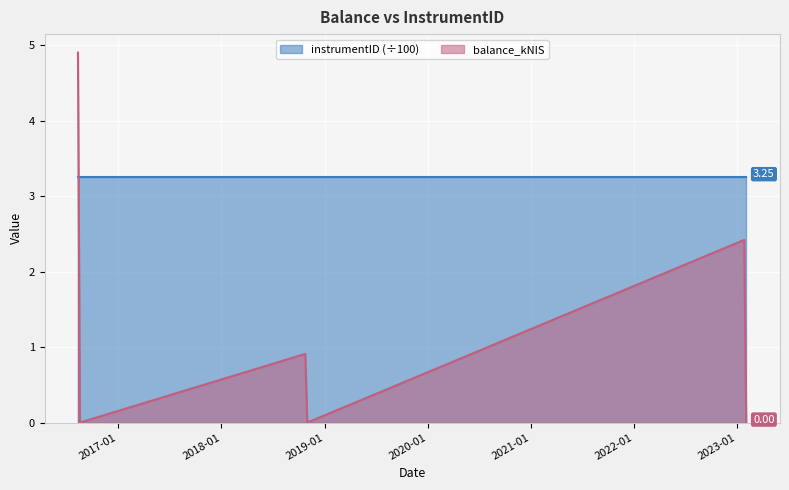

Reading left to right, list all the values displayed in this chart.

2016-08-11=4.9	2016-08-18=0.0	2018-10-25=0.9	2018-11-01=0.0	2023-01-26=2.4	2023-02-02=0.0